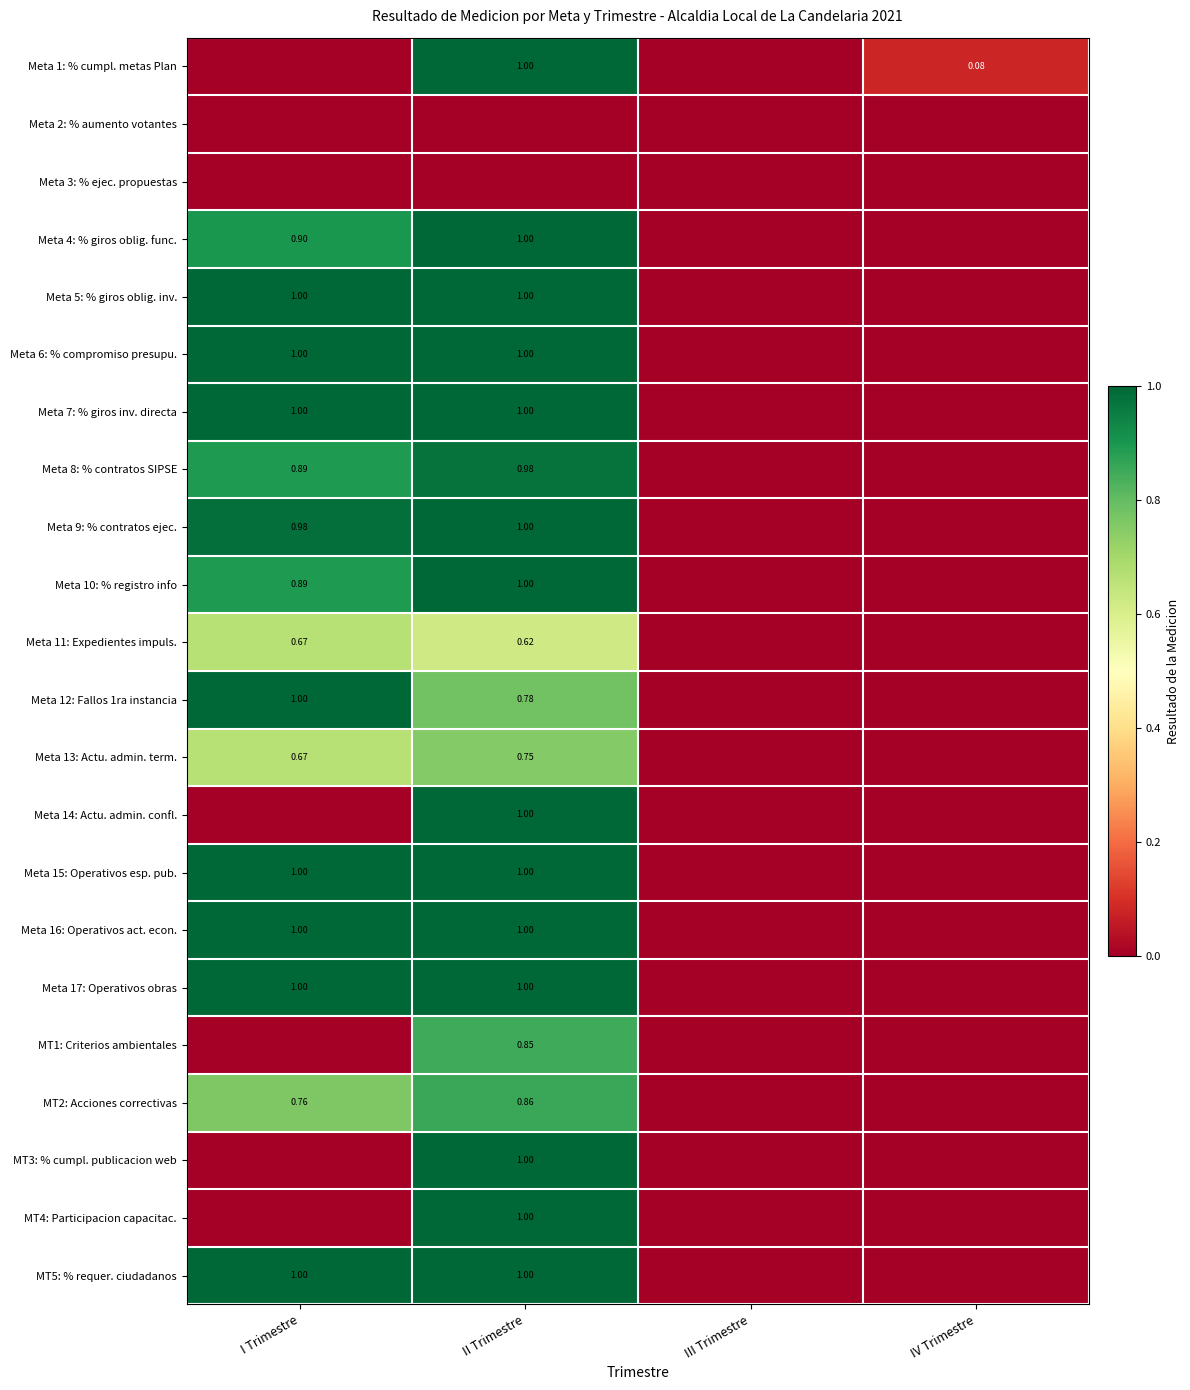

What is the sum of the Meta 5: % giros oblig. inv. values at III Trimestre and II Trimestre?

1.0